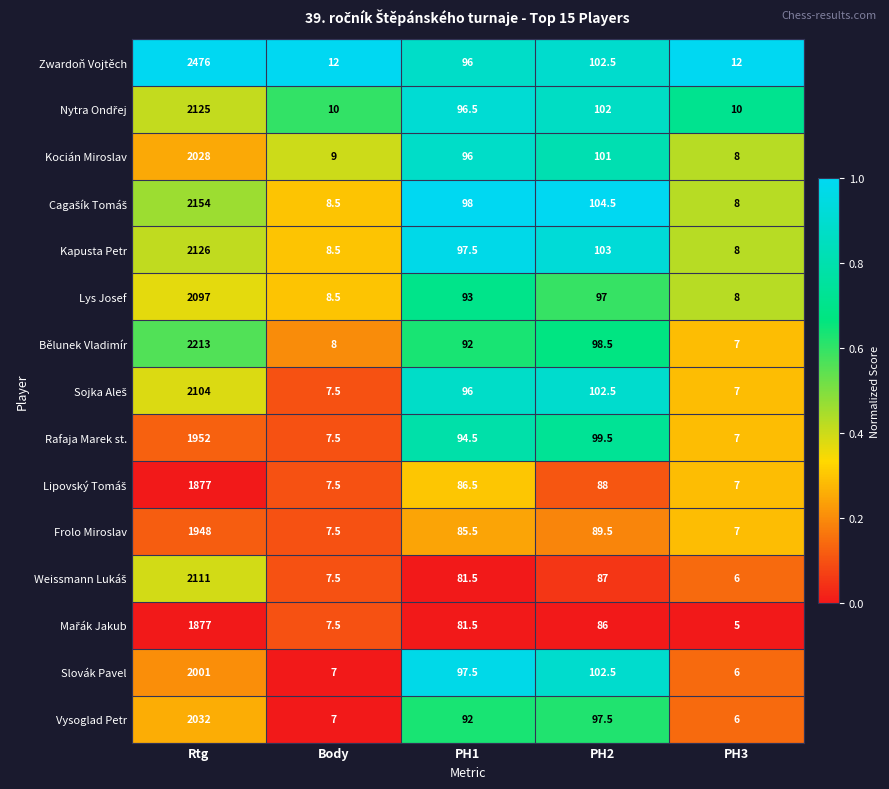

What is the difference between the highest and lowest values at PH1?

16.5